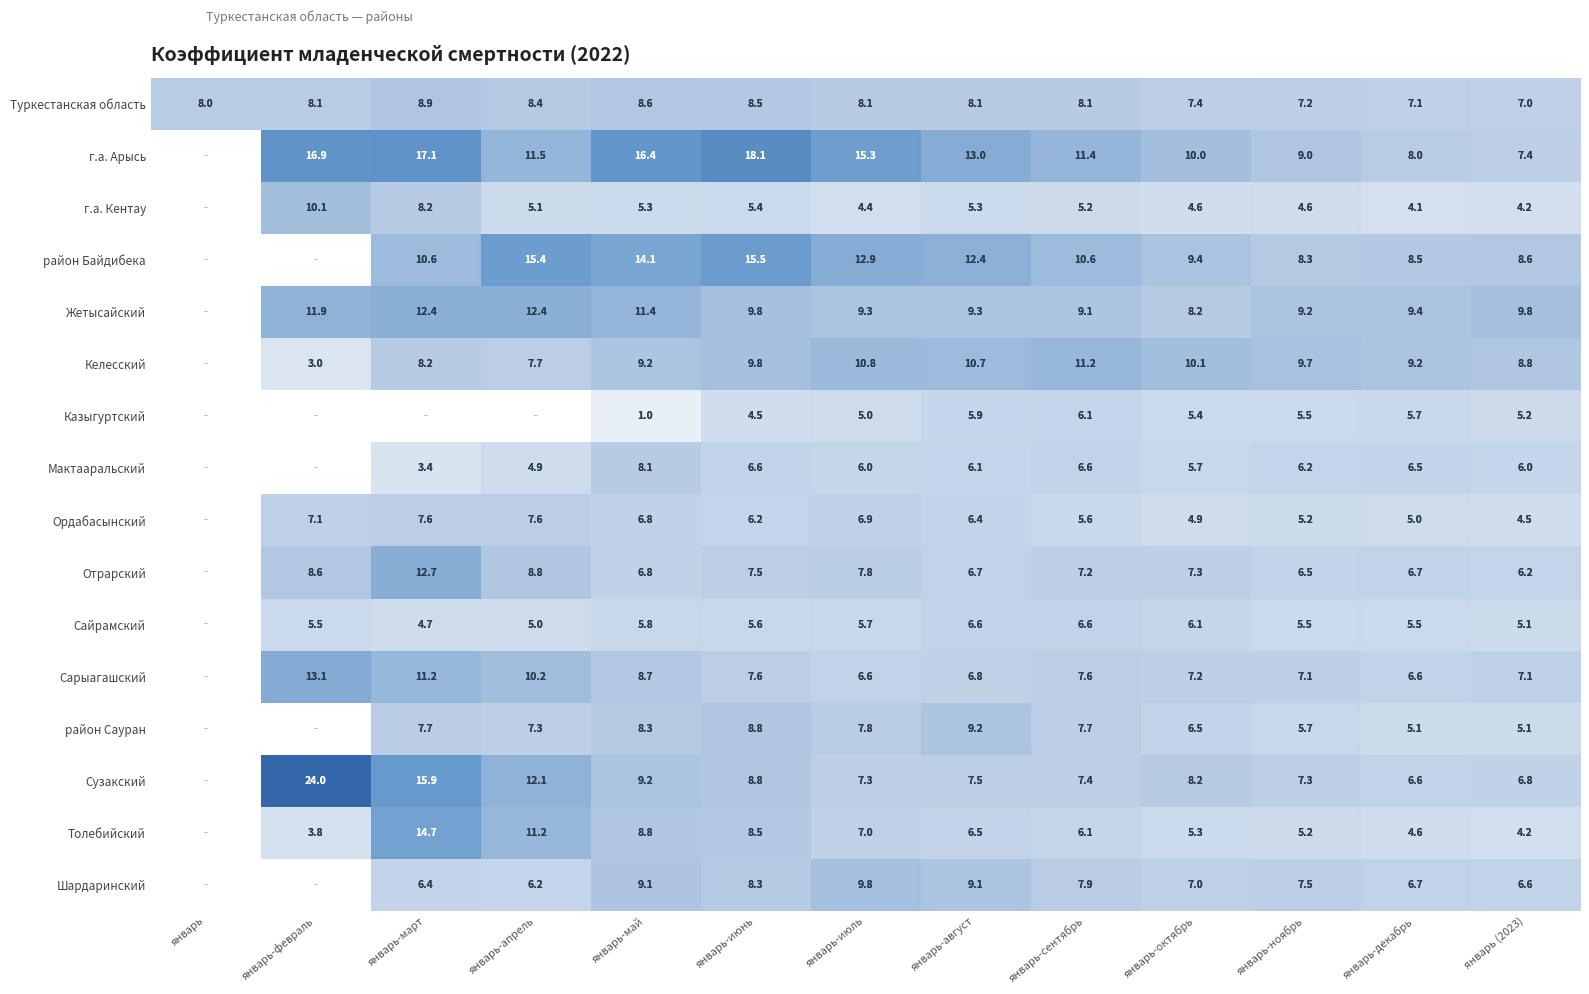

At how many categories does at least one series exceed 8?

13